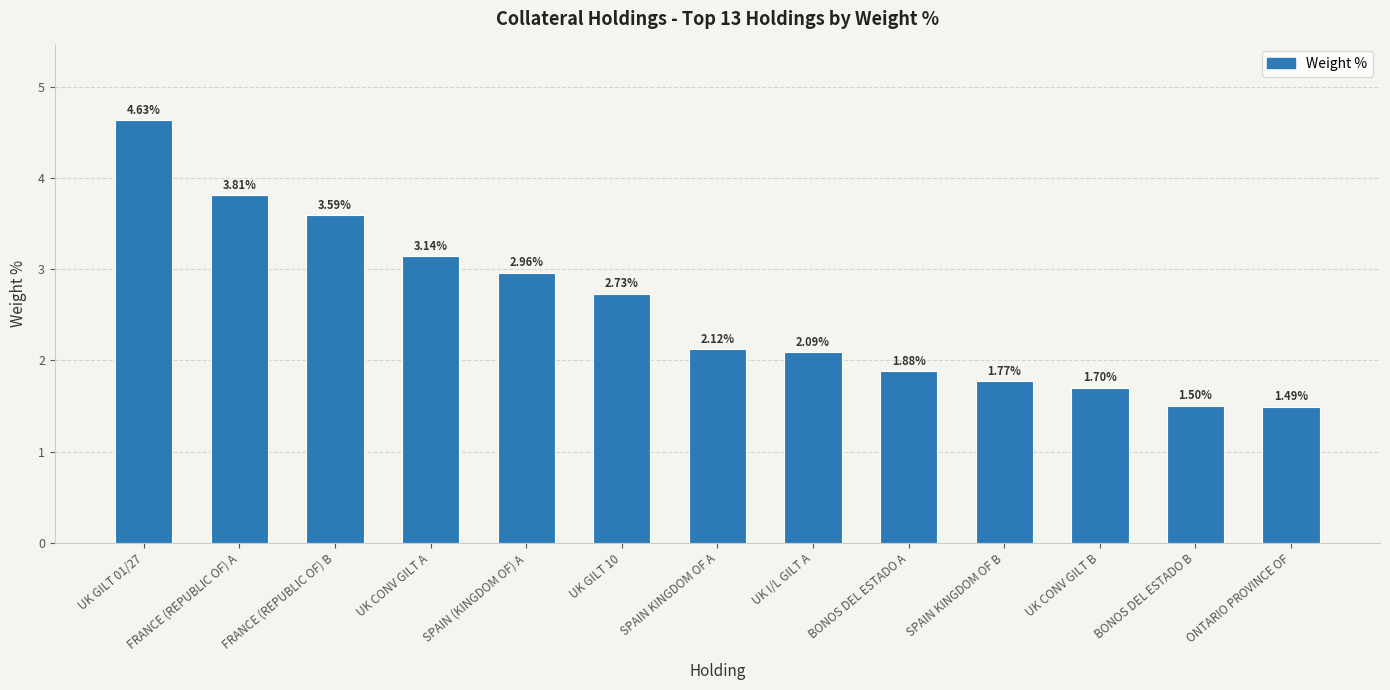

The chart shows a value of 1.3 at UK GILT 10. True or false?

False